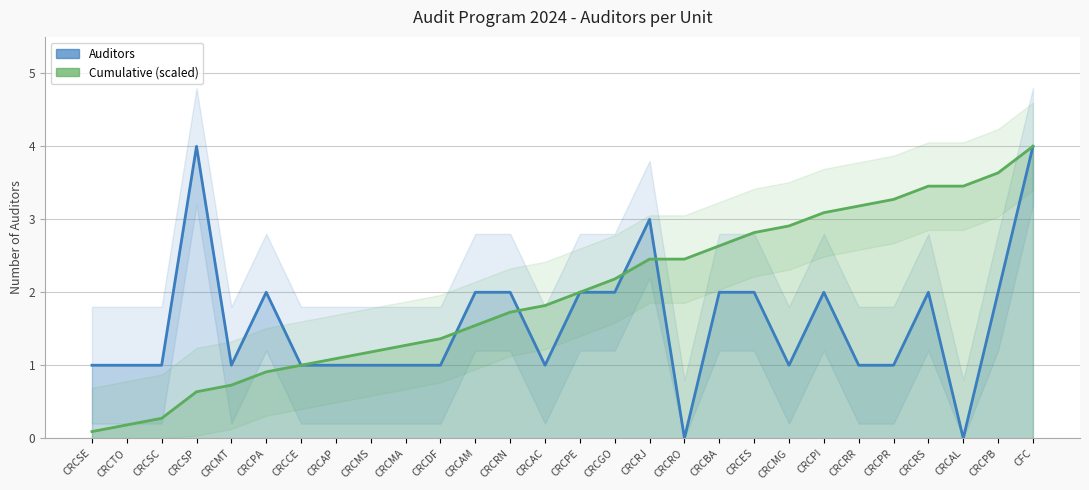

At how many categories does at least one series exceed 0?

28